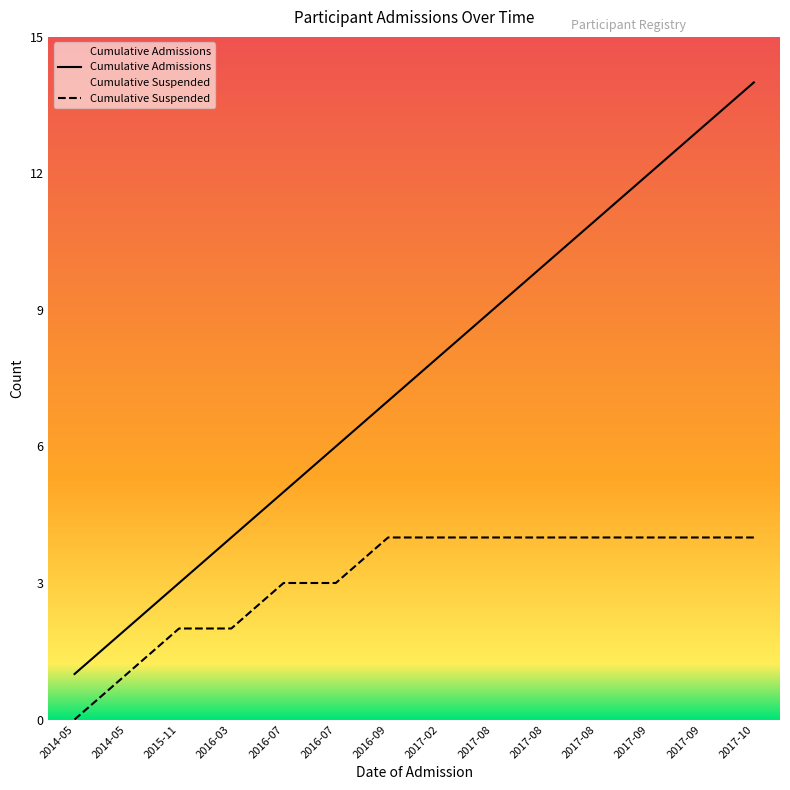

What is the value of the 3rd point from the left?

3